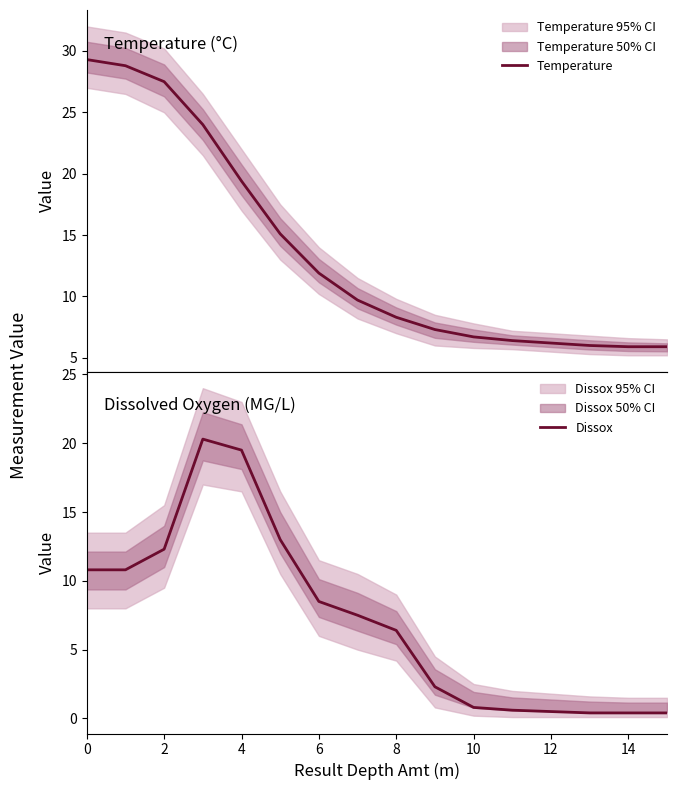

What is the label of the 12th point from the left?

11